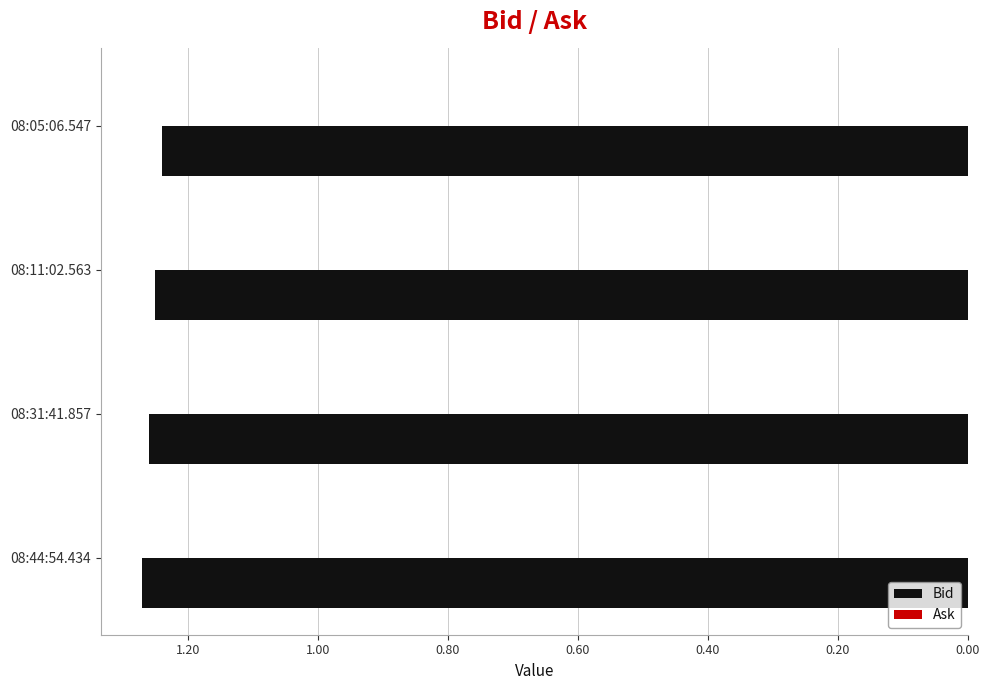

Are the bars horizontal?

Yes